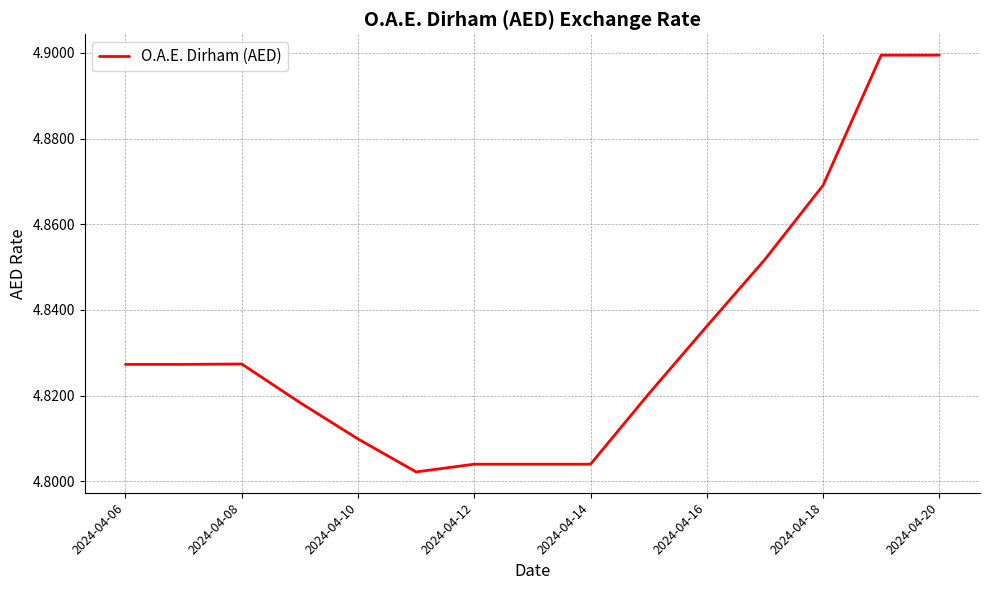

Does the chart have visible grid lines?

Yes